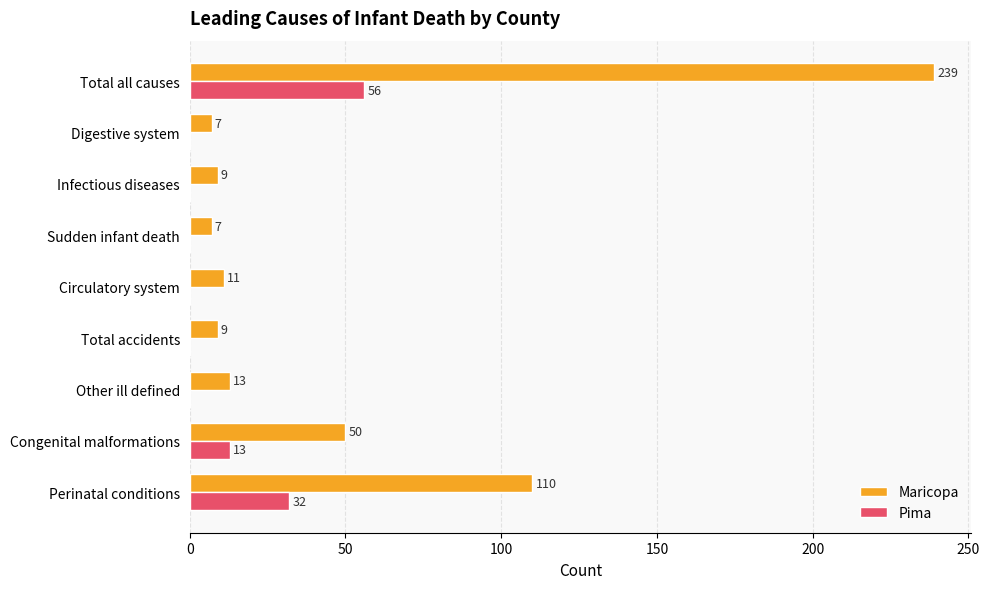

How many values in the Pima series exceed 0?

3